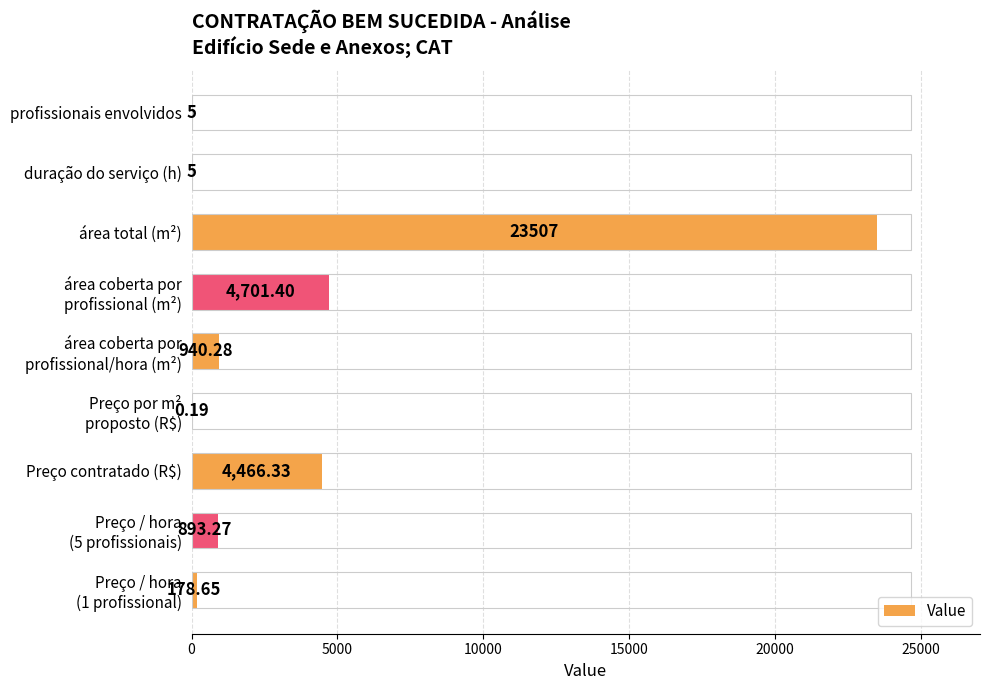

What is the sum of all values?

34697.1